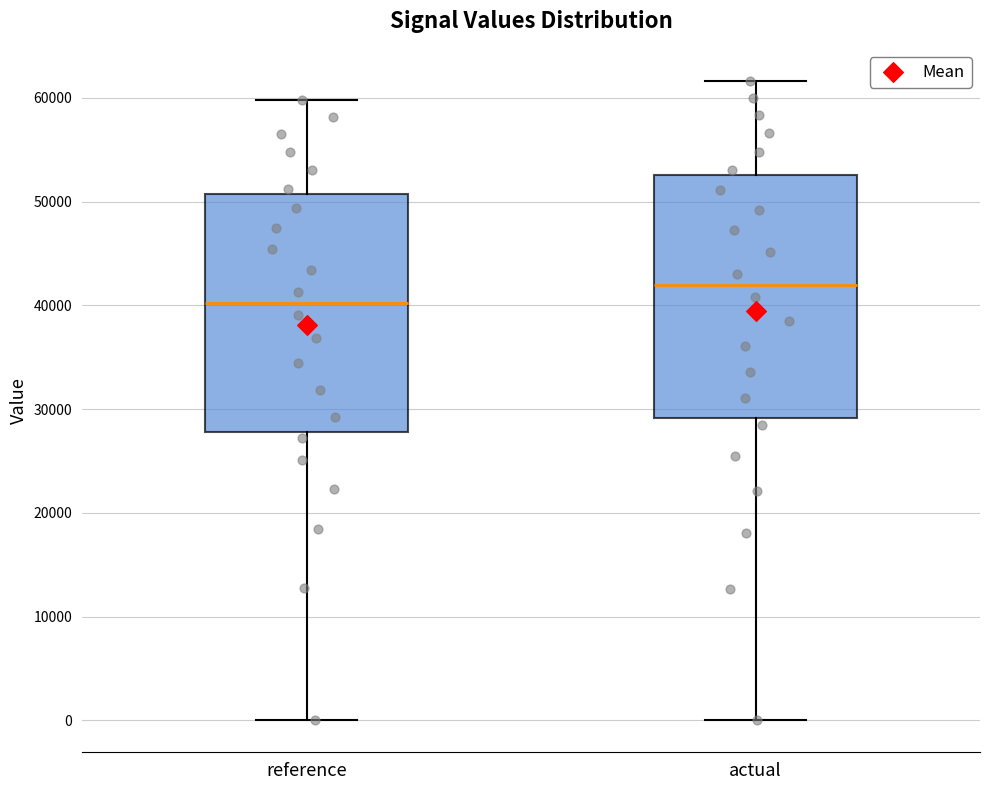

Which box's median line is the highest?

actual